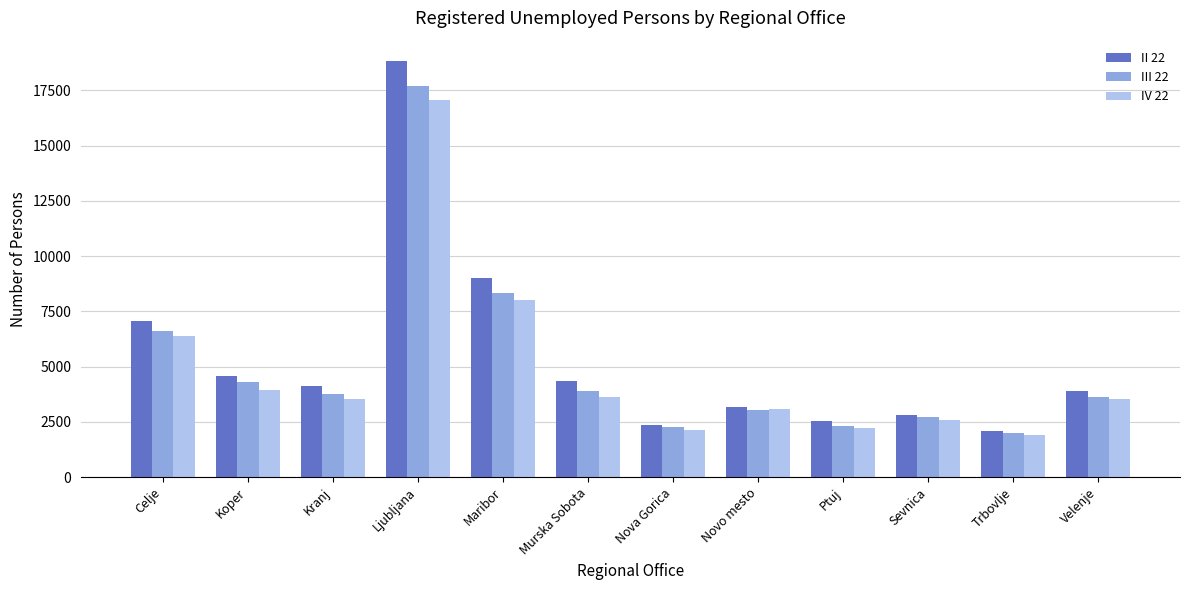

What is the label of the 4th bar from the right?

Ptuj